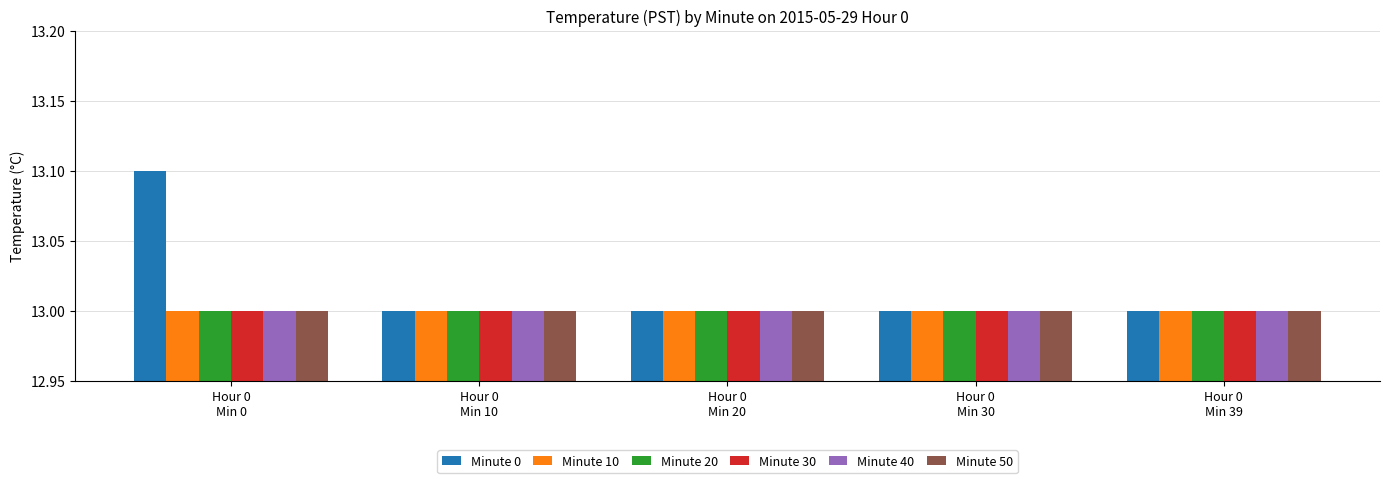

What is the value of the Minute 10 bar at the 2nd from the left?

13.0